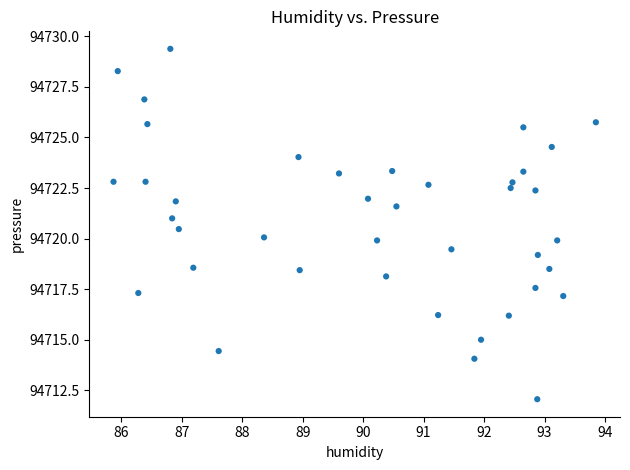

What is the range of Y values (max minus min)?

17.3